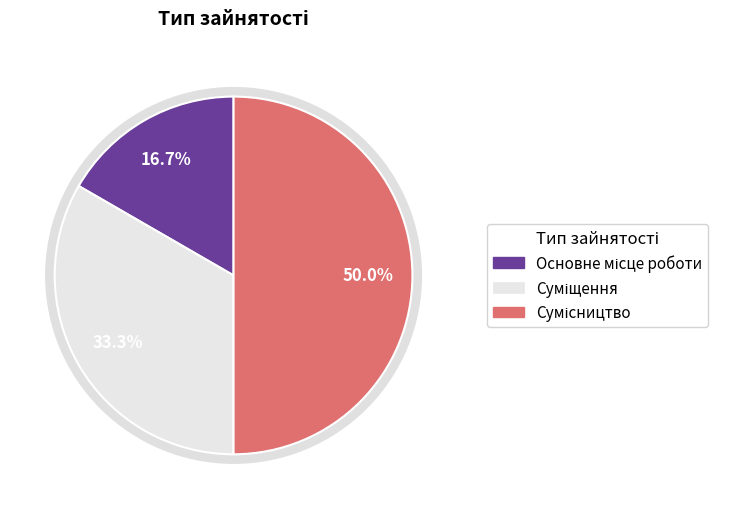

Is the sum of Основне місце роботи and Суміщення greater than half?

No